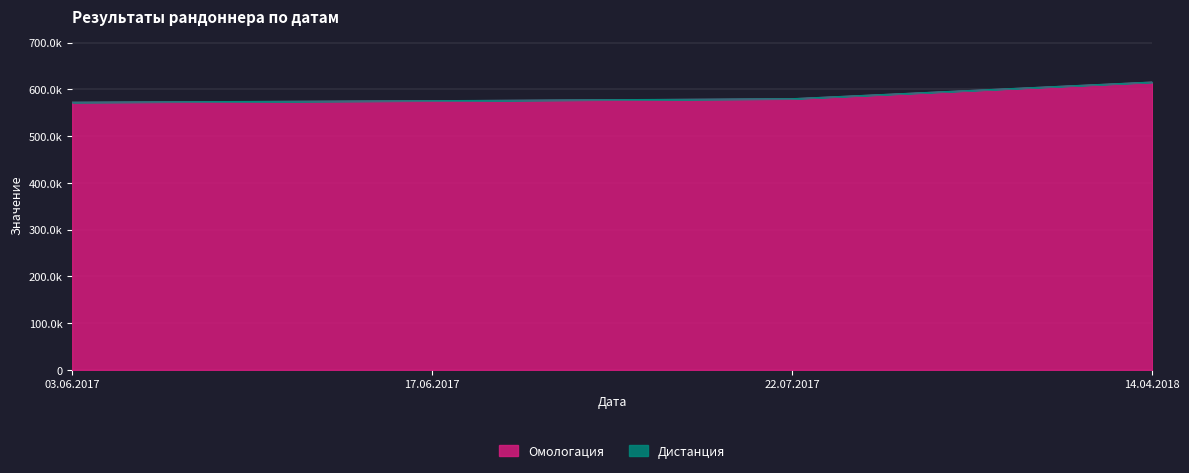

Reading right to left, list all the values displayed in this chart.

615549	579903	575637	572390